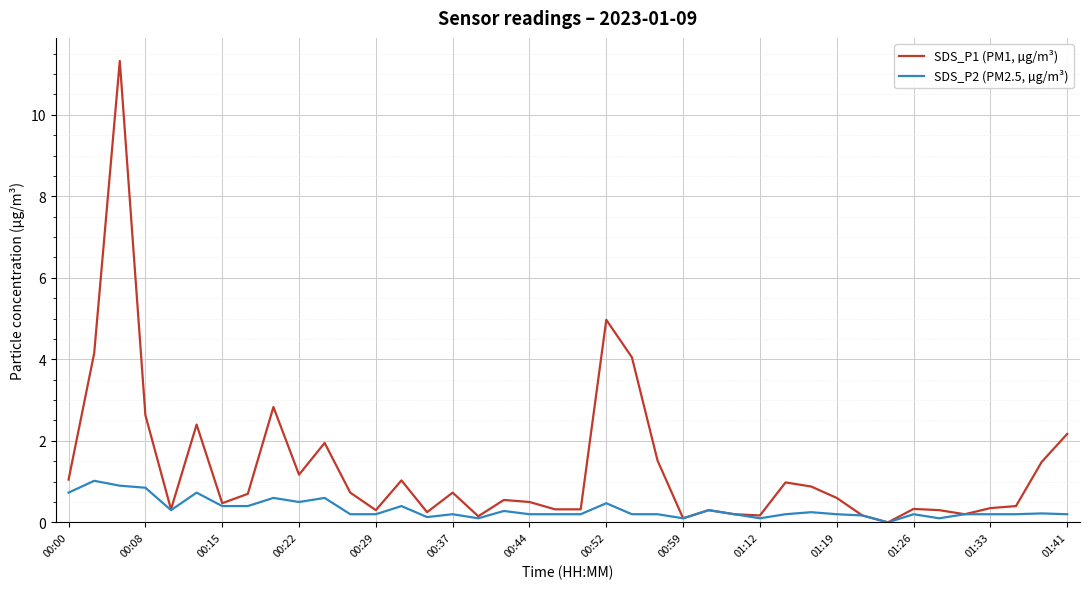

Rank the series by their average value, from lowest to highest.

SDS_P2 (PM2.5, µg/m³), SDS_P1 (PM1, µg/m³)